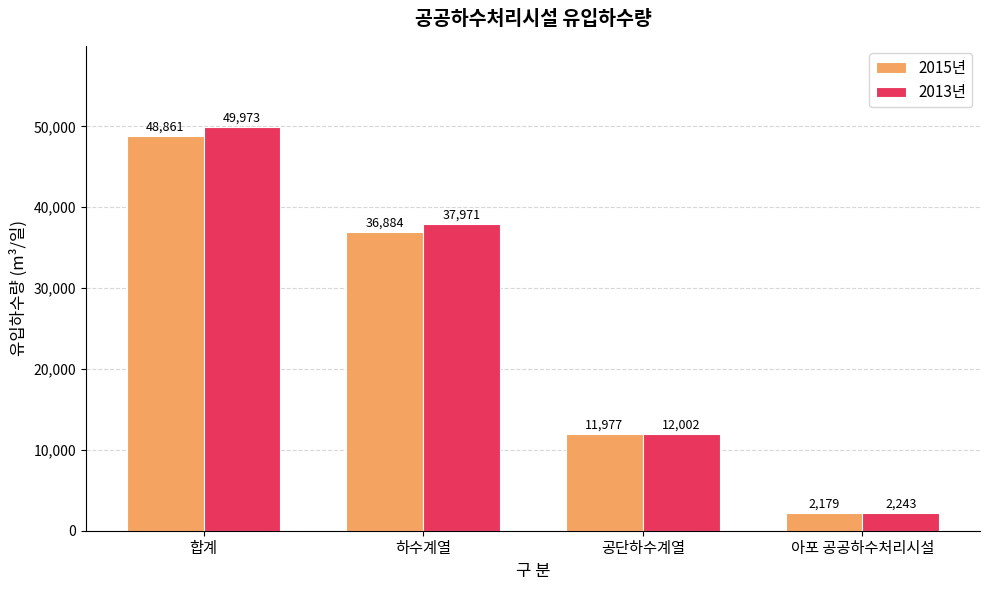

Reading left to right, what are all the values shown in this chart?

2015년: 합계=48861	하수계열=36884	공단하수계열=11977	아포 공공하수처리시설=2179
2013년: 합계=49973	하수계열=37971	공단하수계열=12002	아포 공공하수처리시설=2243